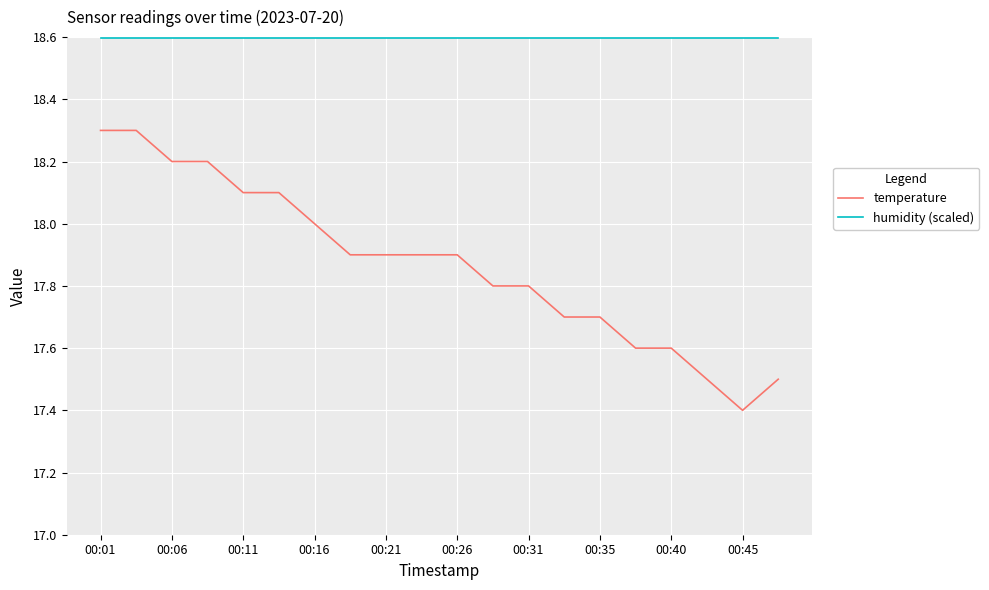

Which series has the largest range (max minus min)?

temperature